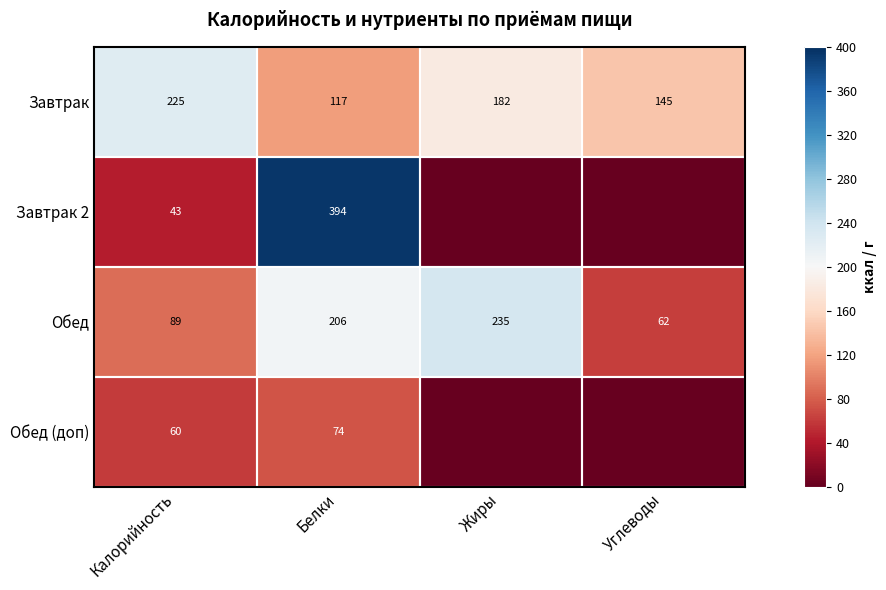

Which category has the lowest value in the Обед series?

Углеводы